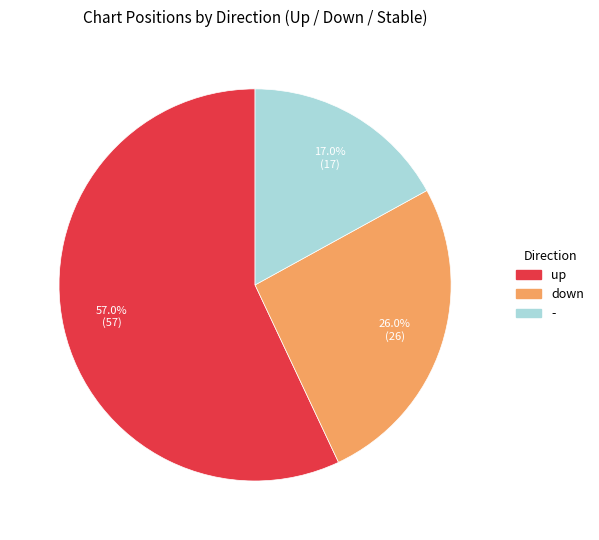

To the nearest percent, what is the difference between the down and - slice percentages?

9%